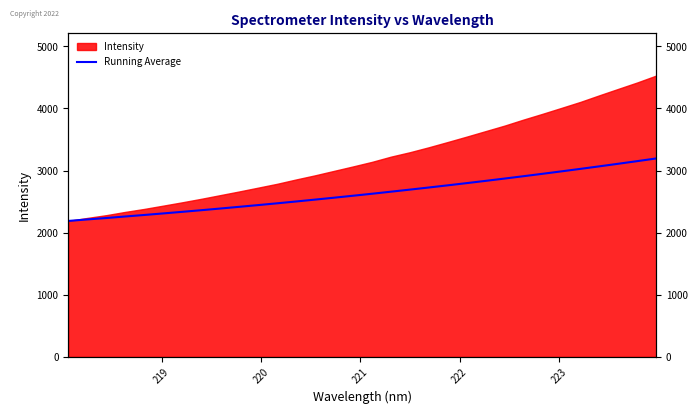

What is the difference between the second highest and minimum values?

963.1